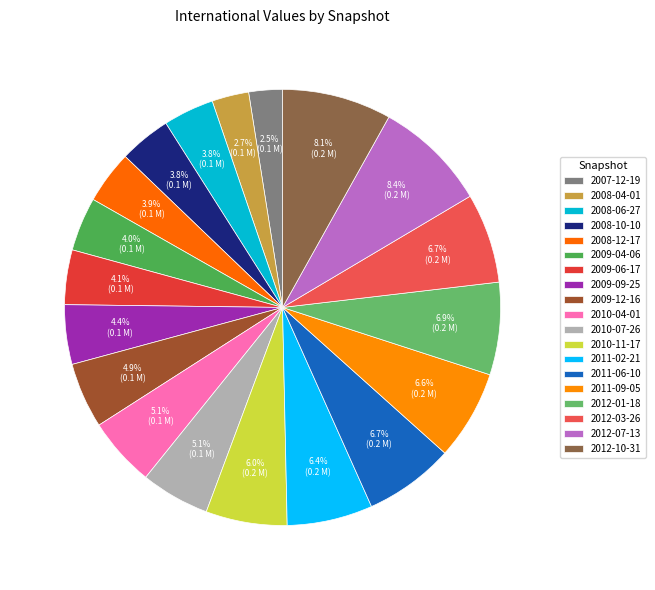

To the nearest percent, what is the difference between the largest and smallest slice percentages?

6%